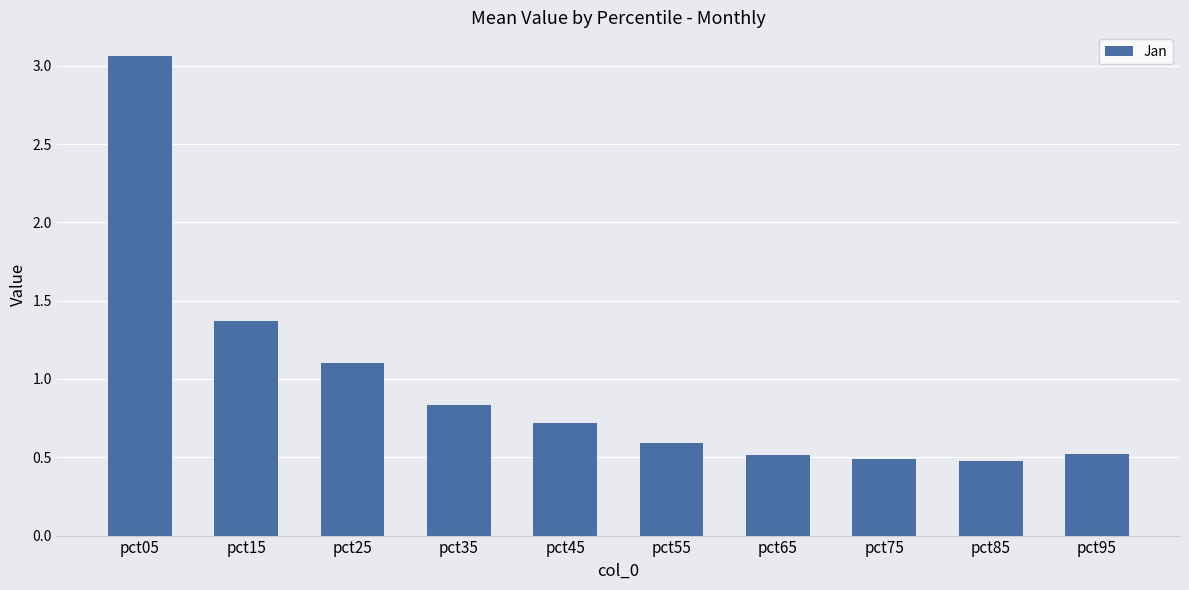

What value does the data have at pct95?

0.5